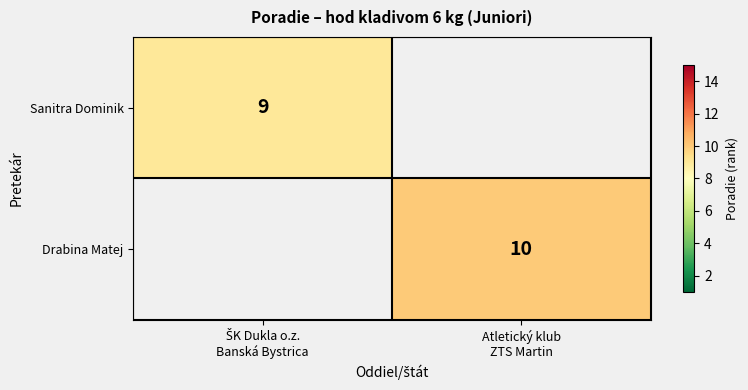

Which category has the highest value in the Drabina Matej series?

ŠK Dukla o.z. Banská Bystrica